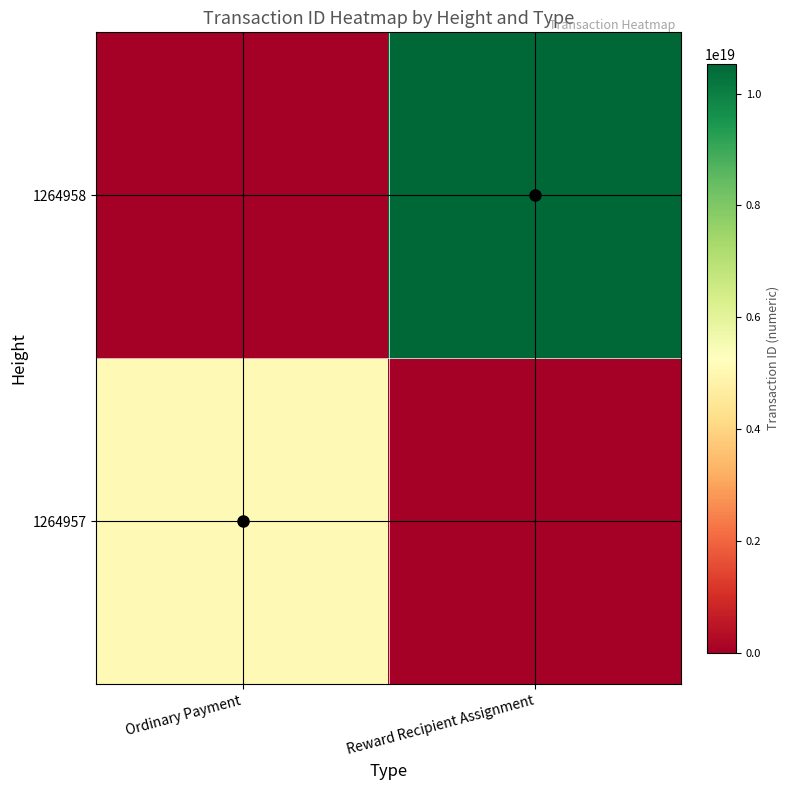

List the series in order of their peak value, lowest first.

1264957, 1264958